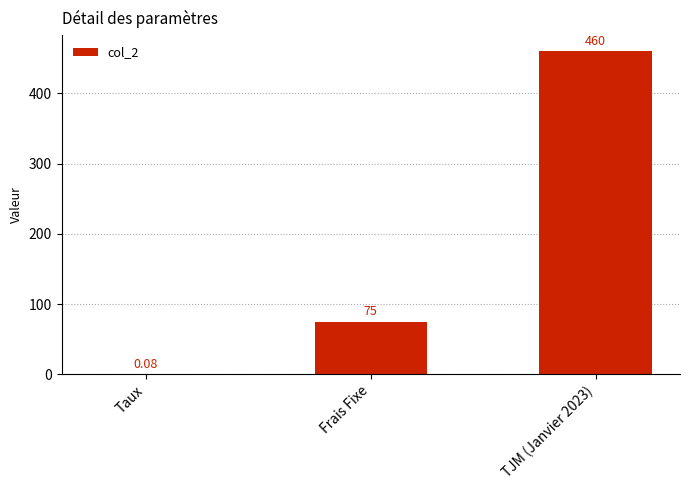

What is the greatest value displayed?

460.0